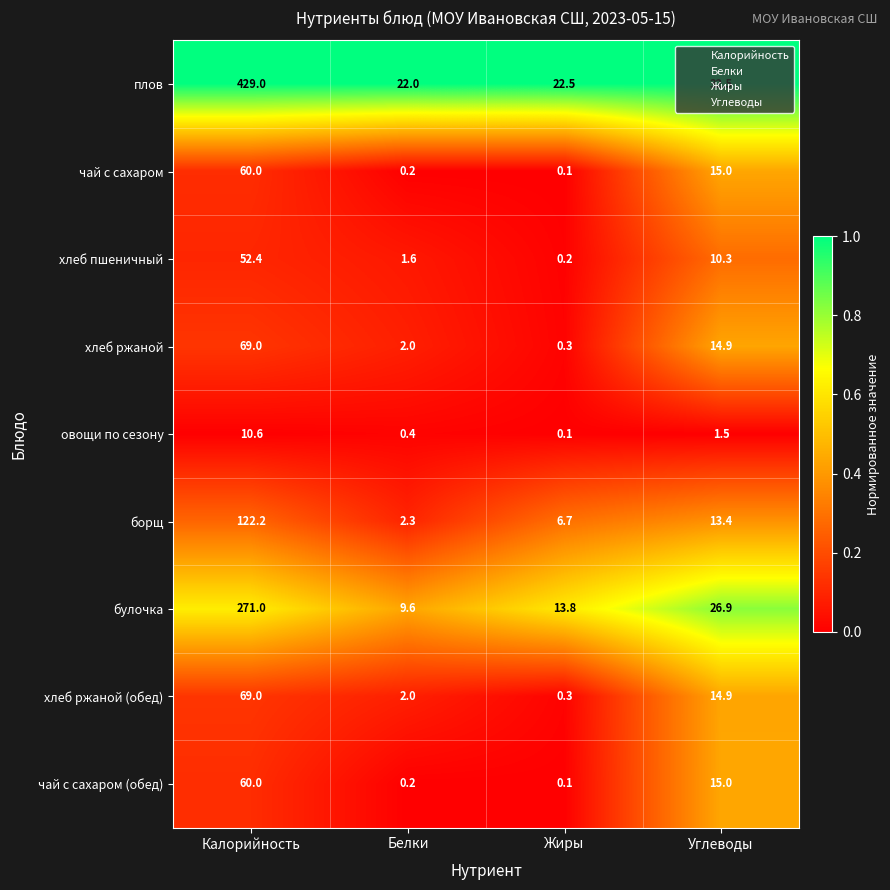

Is it true that борщ equals 13.4 at Углеводы?

True